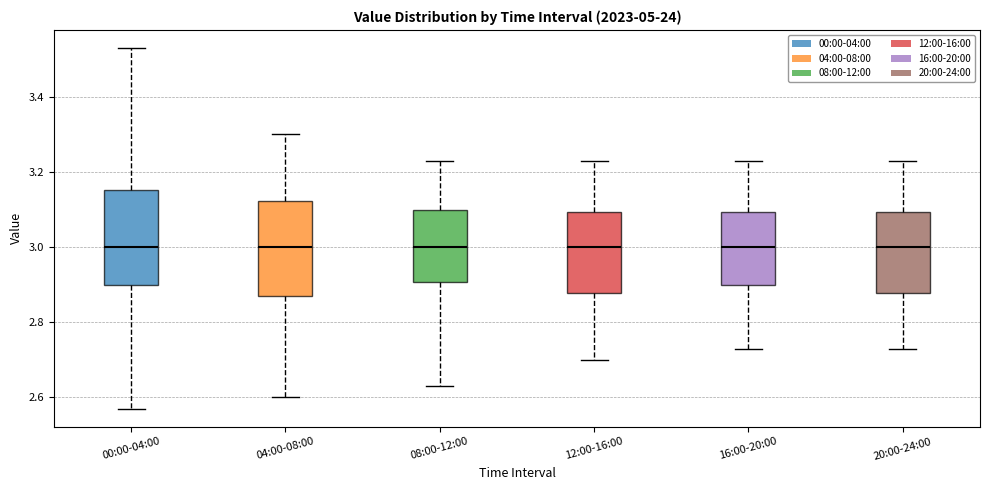

Reading left to right, read every box against the y-axis: the position of its median line, the range the box covers, and the ends of its whiskers. The values are not printed on the chart, so give them approximately, as read against the axis.

00:00-04:00: median 3.00, box 2.90 to 3.16, whiskers 2.58 to 3.54
04:00-08:00: median 3.00, box 2.88 to 3.12, whiskers 2.60 to 3.30
08:00-12:00: median 3.00, box 2.90 to 3.10, whiskers 2.64 to 3.24
12:00-16:00: median 3.00, box 2.88 to 3.10, whiskers 2.70 to 3.24
16:00-20:00: median 3.00, box 2.90 to 3.10, whiskers 2.74 to 3.24
20:00-24:00: median 3.00, box 2.88 to 3.10, whiskers 2.74 to 3.24